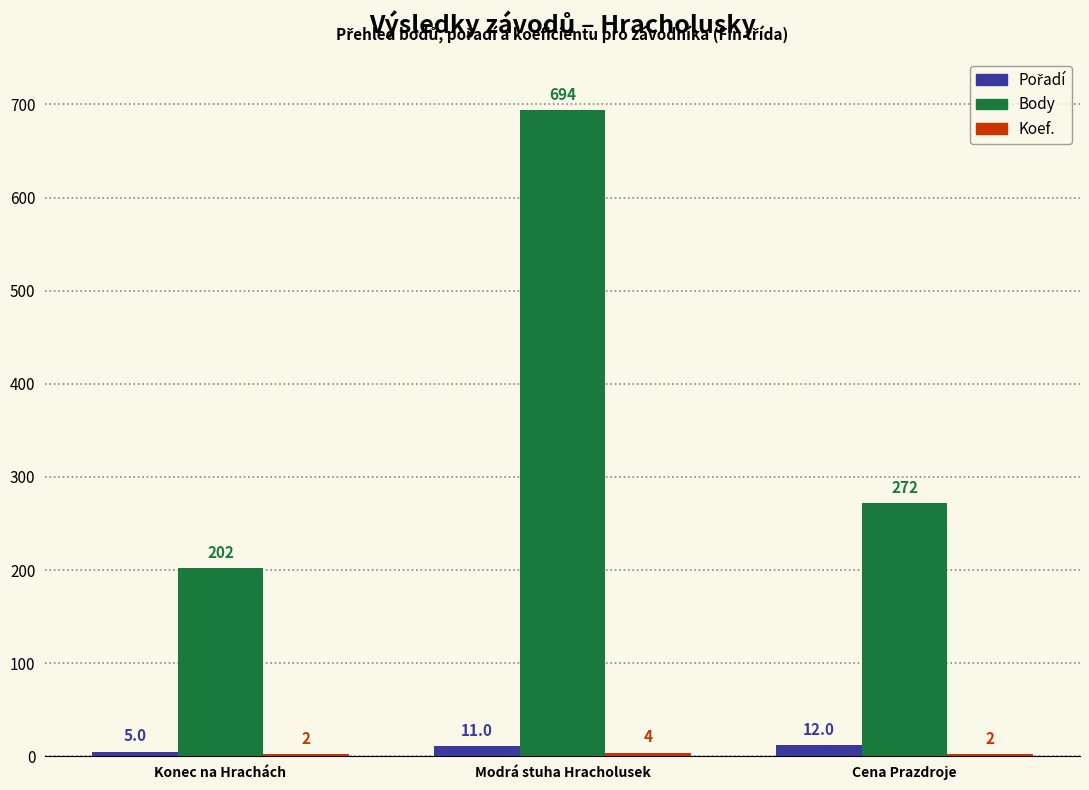

Are the bars grouped side by side (vs. stacked)?

Yes